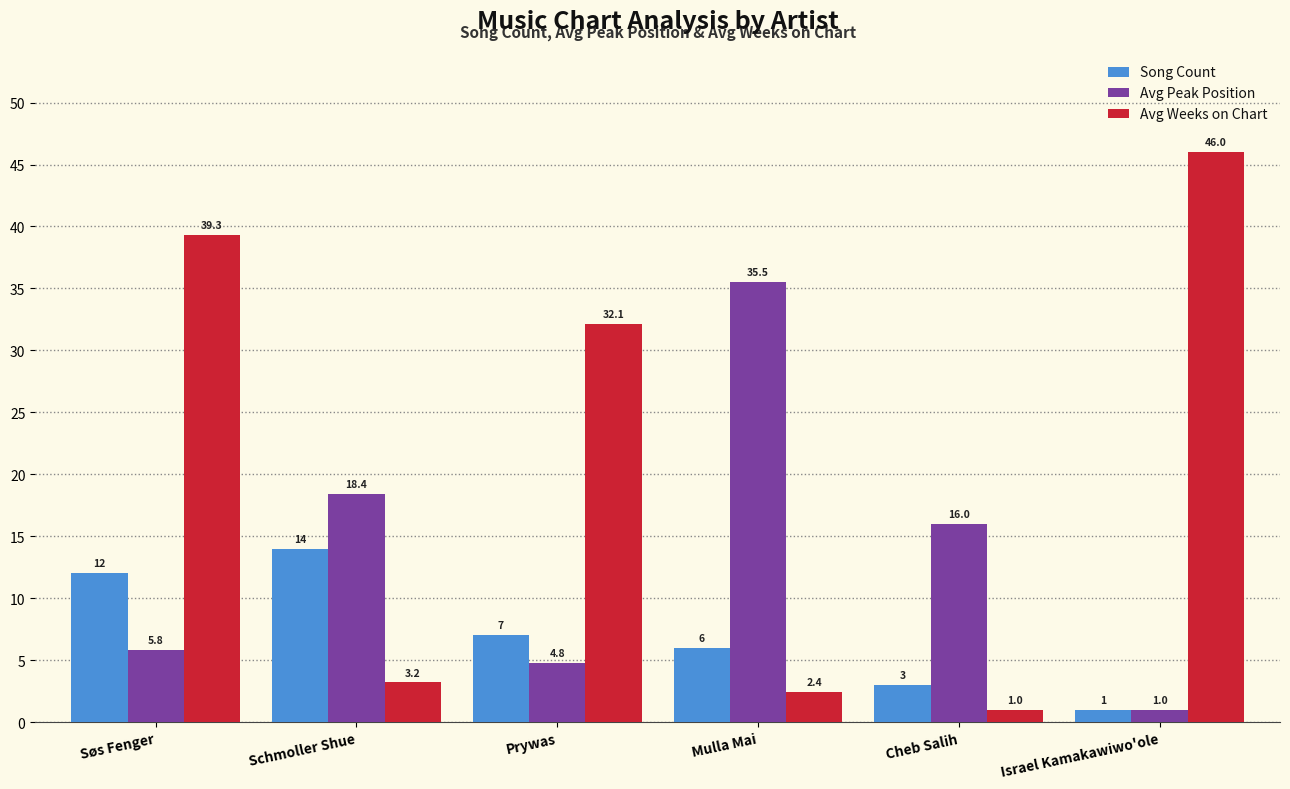

At which category is the sum across all series the highest?

Søs Fenger